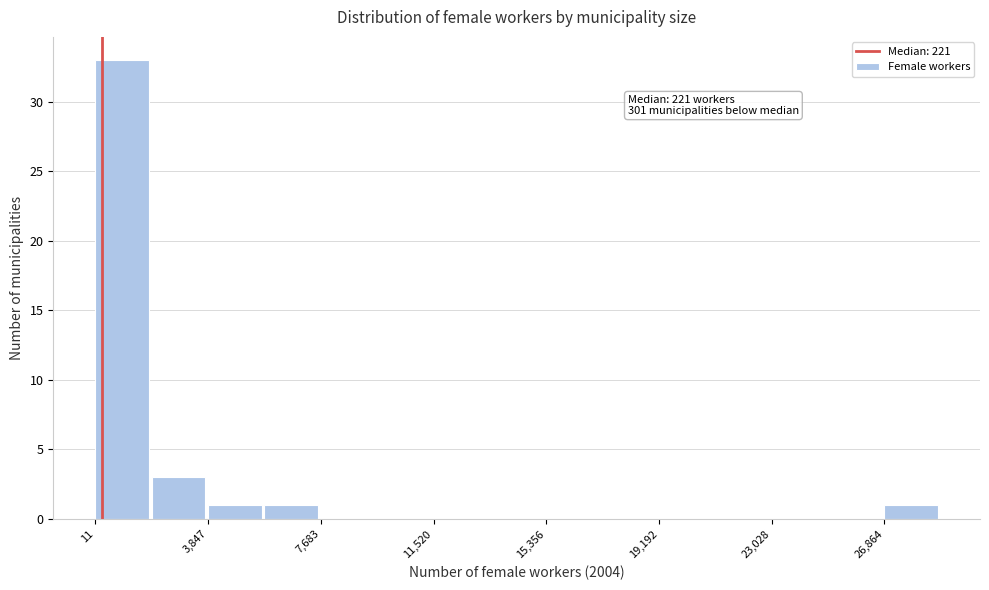

Around what value on the x-axis is the tallest bar? Give the approximate position of its centre, as read against the axis.

1000